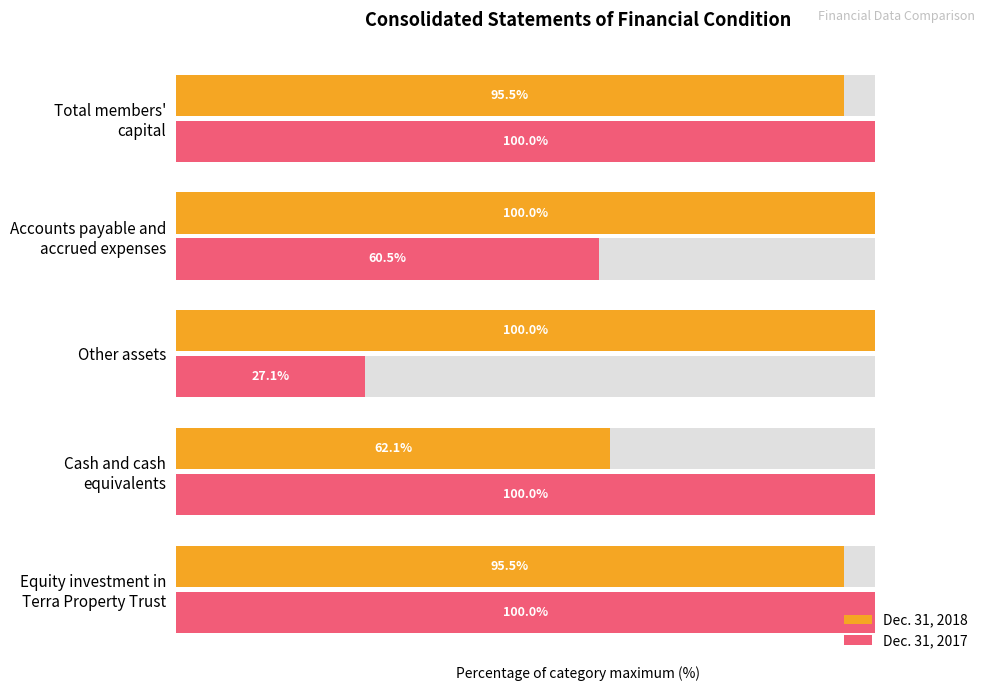

What is the greatest value displayed?

100.0